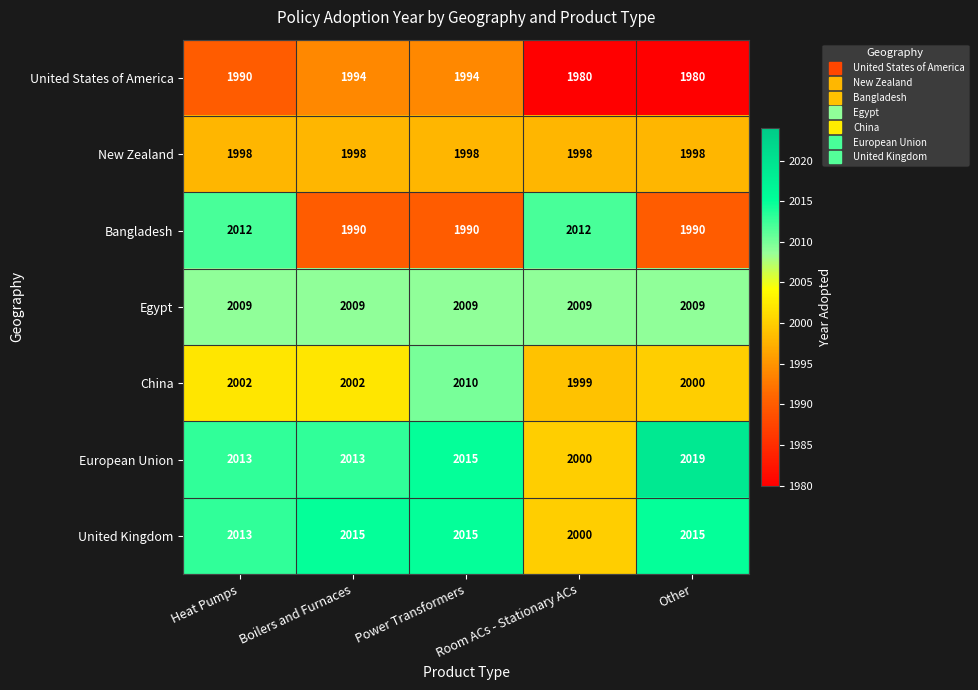

Which label corresponds to the largest value in the chart?

Other